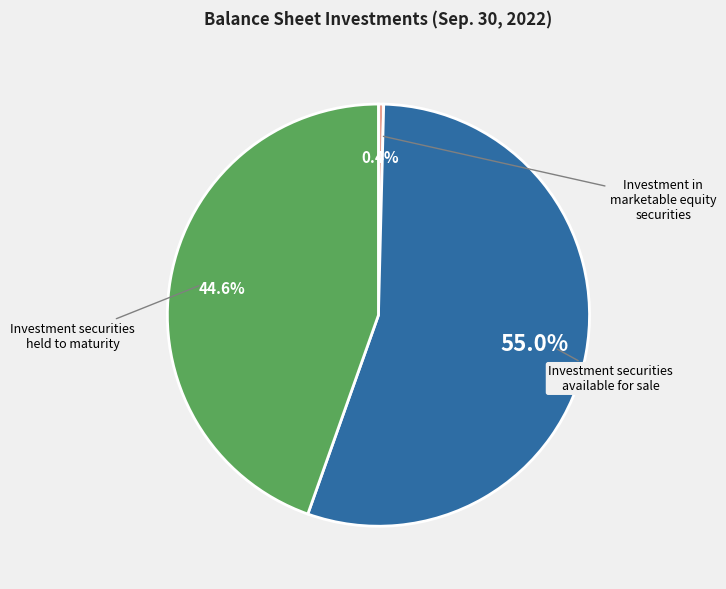

Which category has the smallest portion of the pie?

Investment in marketable equity securities